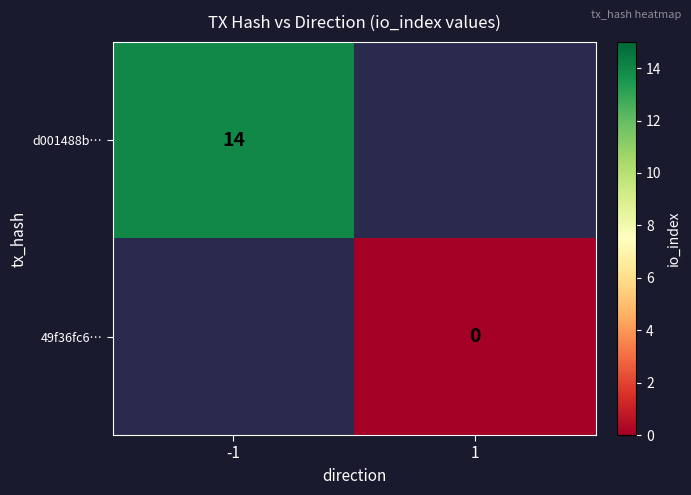

Is the value of d001488b… at -1 greater than the value of 49f36fc6… at 1?

Yes